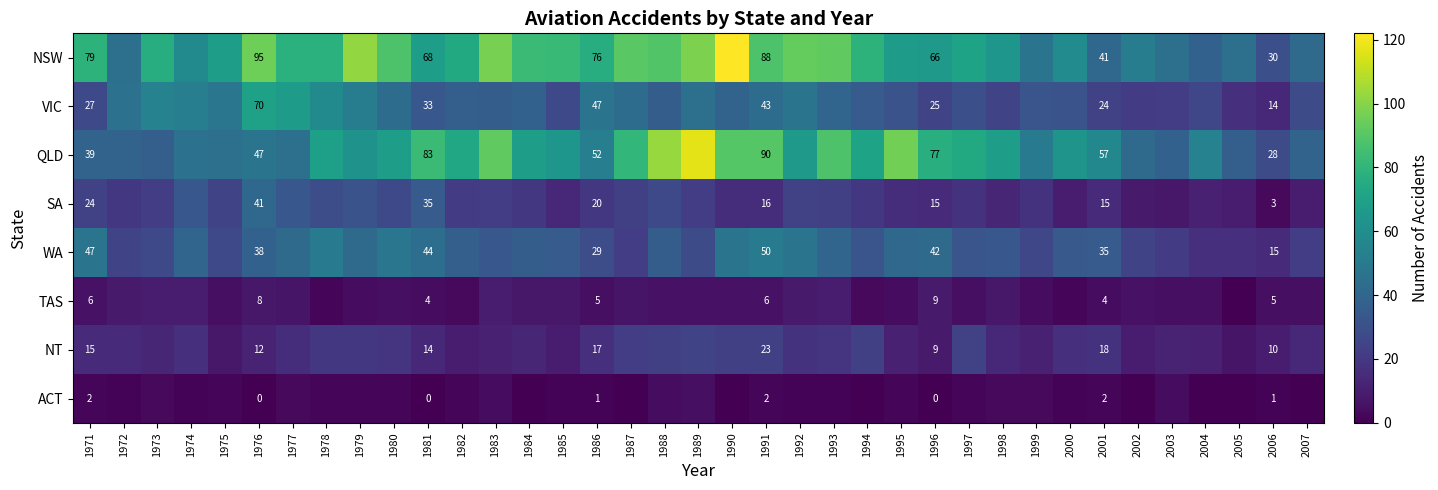

Is it true that WA equals 35 at 2001?

True